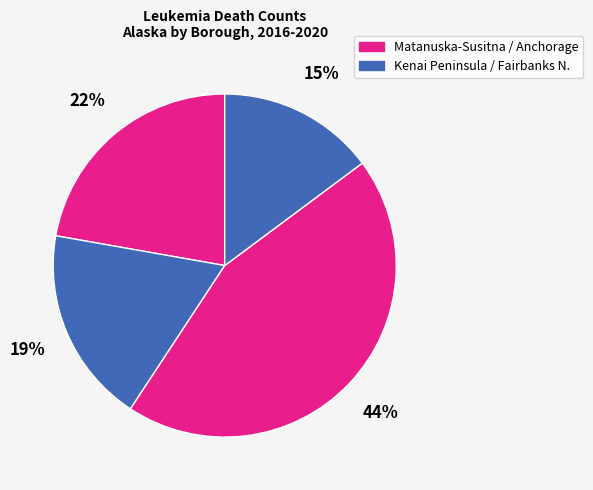

How many slices are in this pie chart?

4